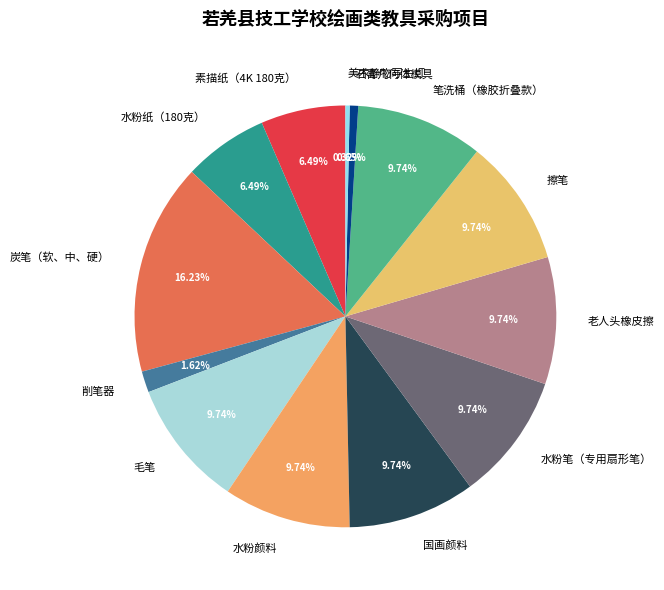

Approximately how many times larger is the value at 老人头橡皮擦 compared to 毛笔?

1.0